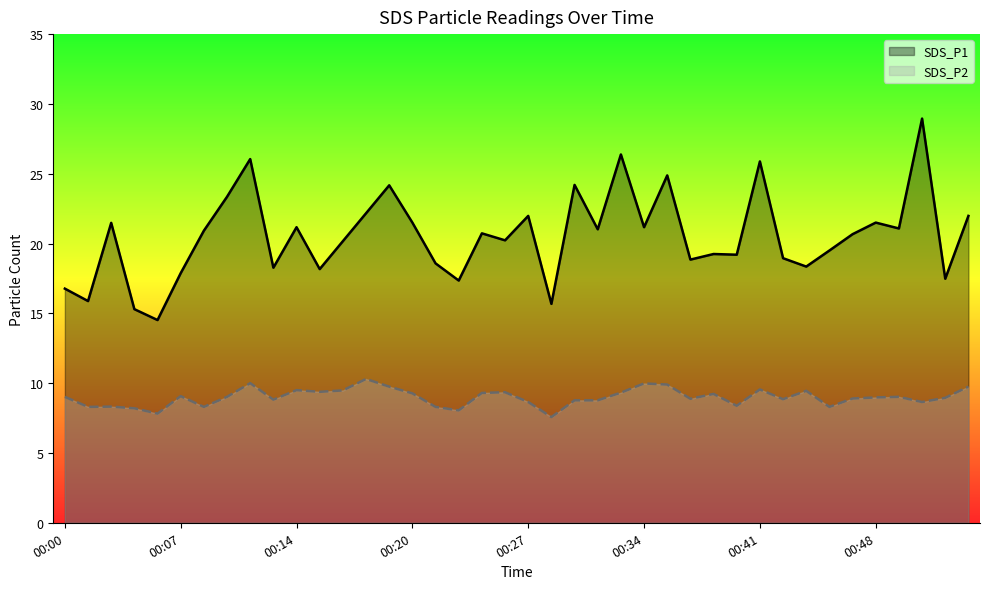

At which category does the chart reach its peak across all series?

00:50